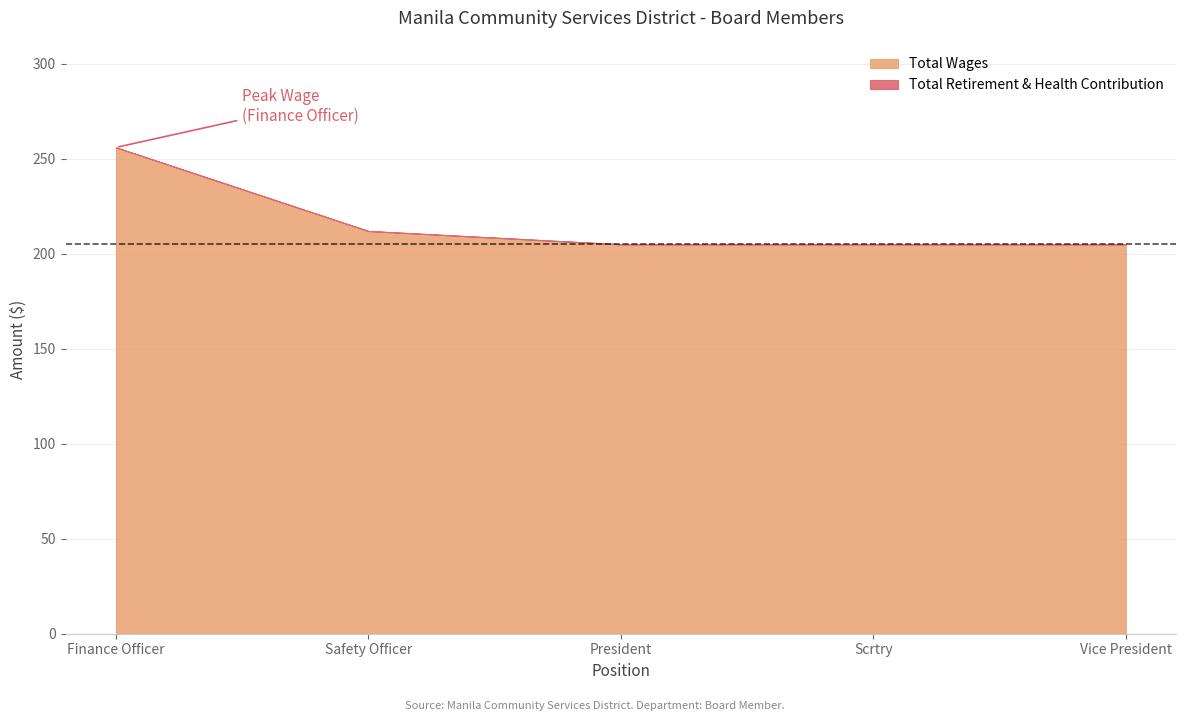

What is the total value across all series at Vice President?

205